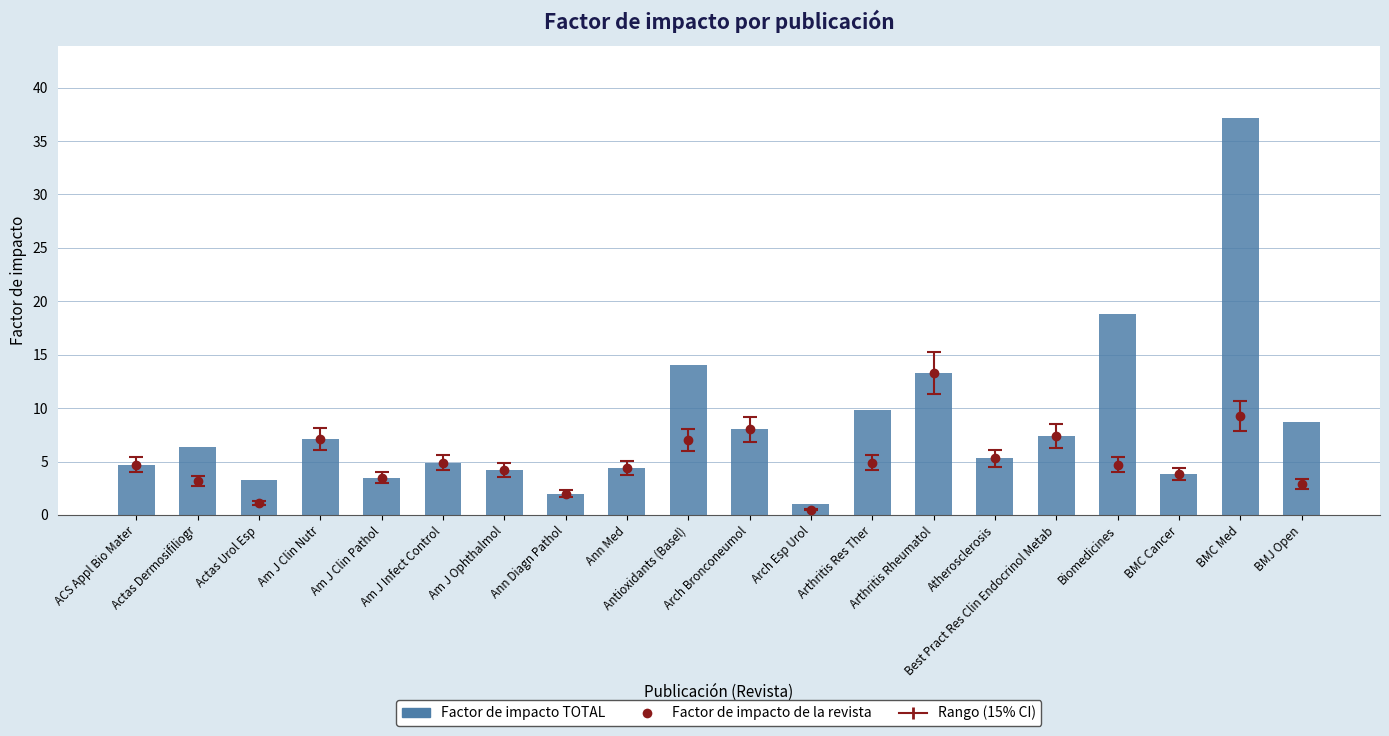

What is the label of the 13th bar from the left?

Arthritis Res Ther